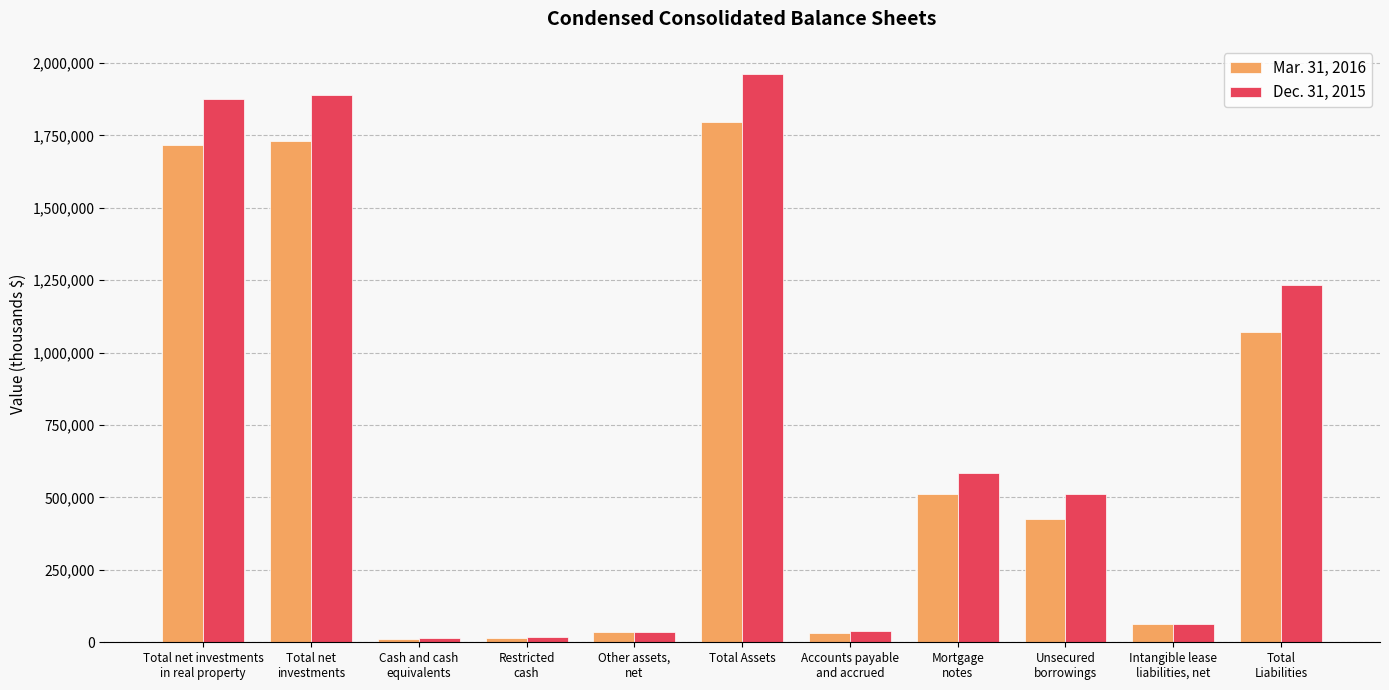

The value of Dec. 31, 2015 at Total net
investments is 1889939. True or false?

True